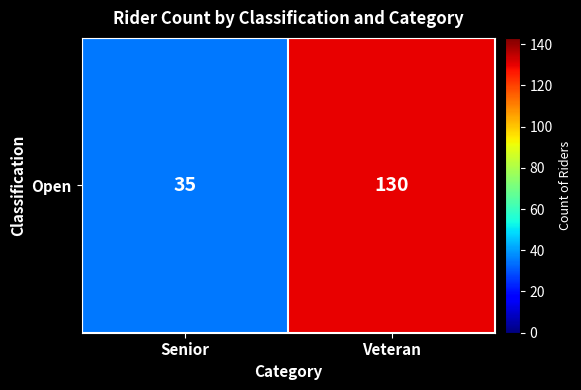

Between Senior and Veteran, which is larger?

Veteran